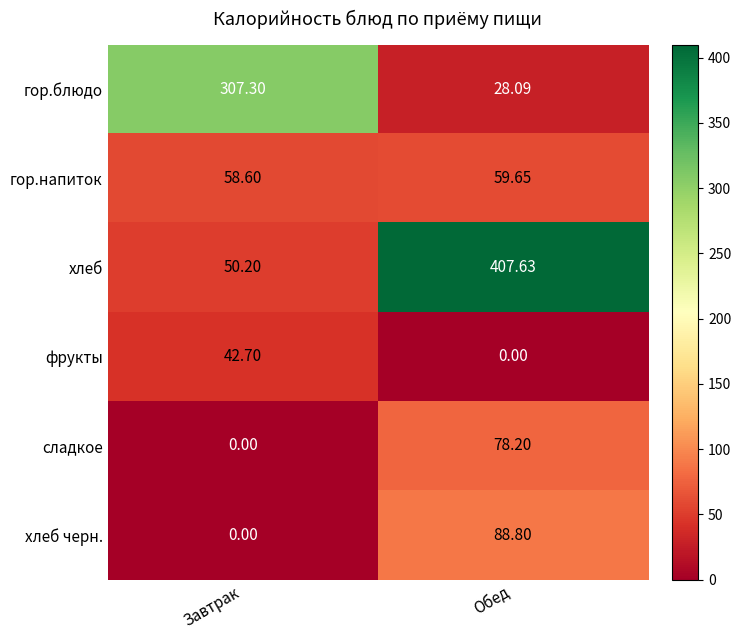

Between Завтрак and Обед, which series saw the biggest shift?

хлеб